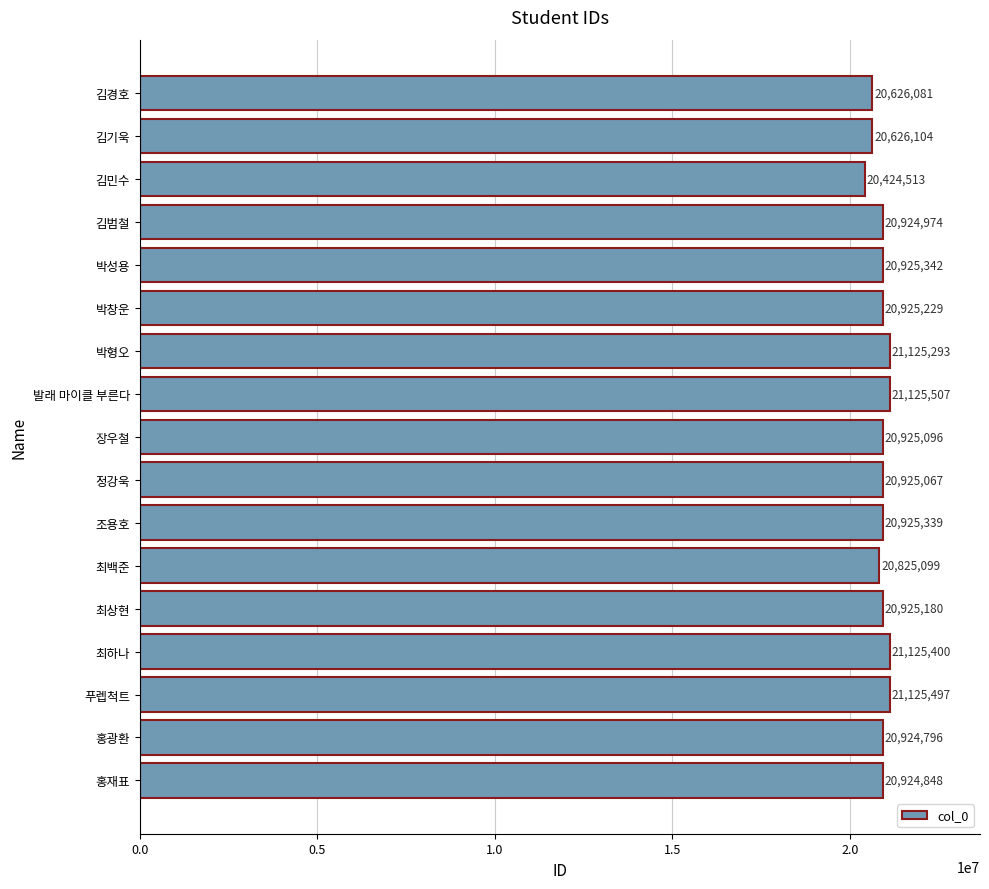

Read the value at 장우철, to the nearest 100.

20925100